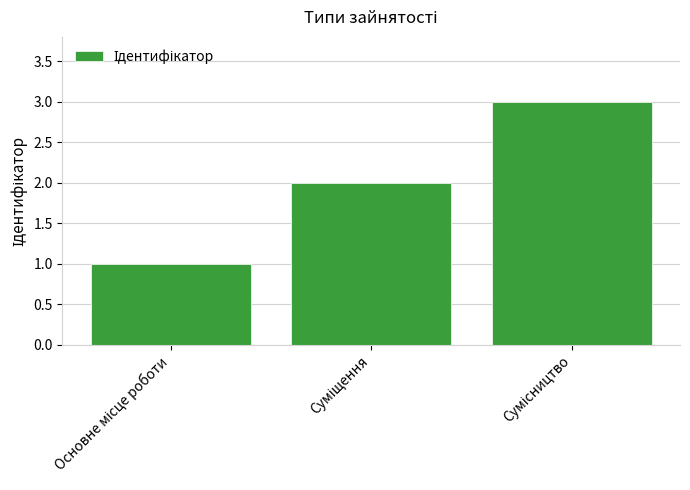

What is the maximum value shown in the chart?

3